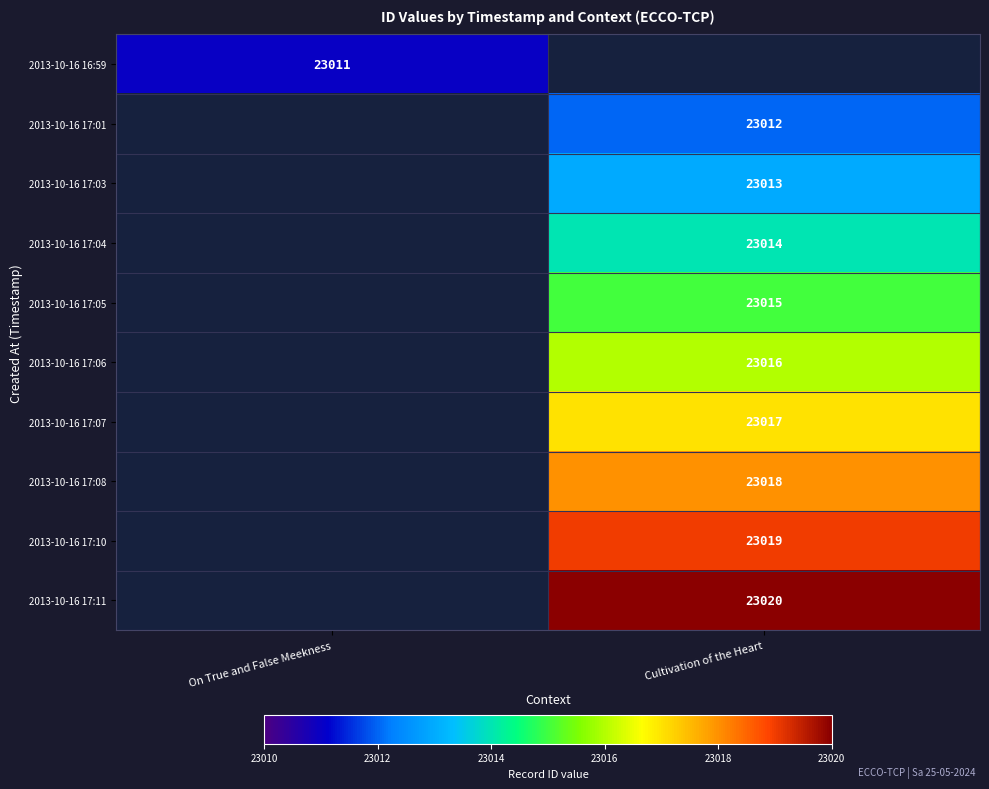

The value of 2013-10-16 17:04 at Cultivation of the Heart is 6101. True or false?

False